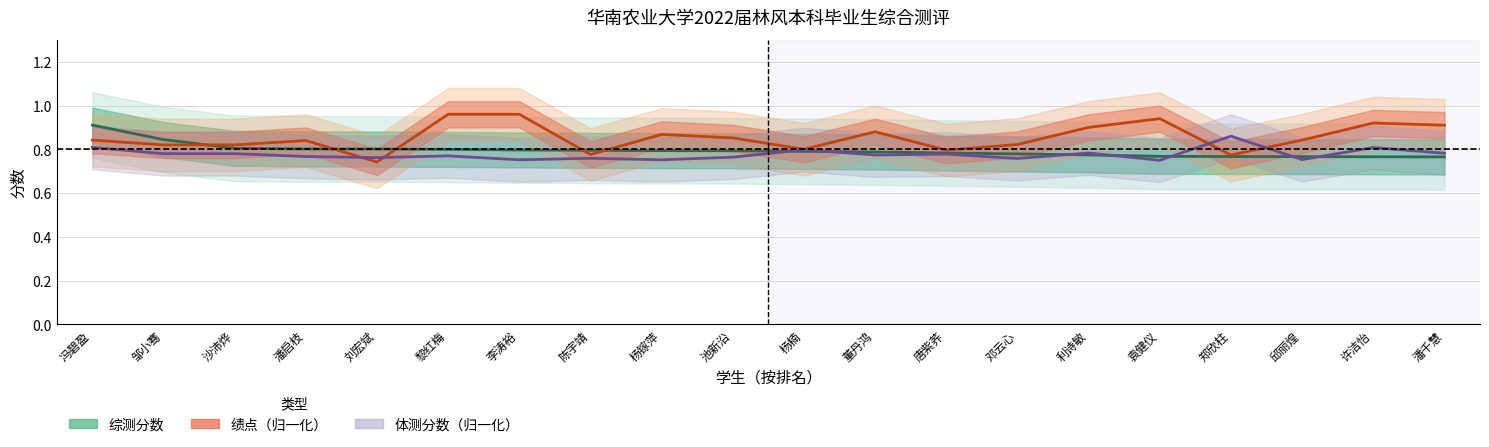

At which category is the sum across all series the highest?

冯碧盈